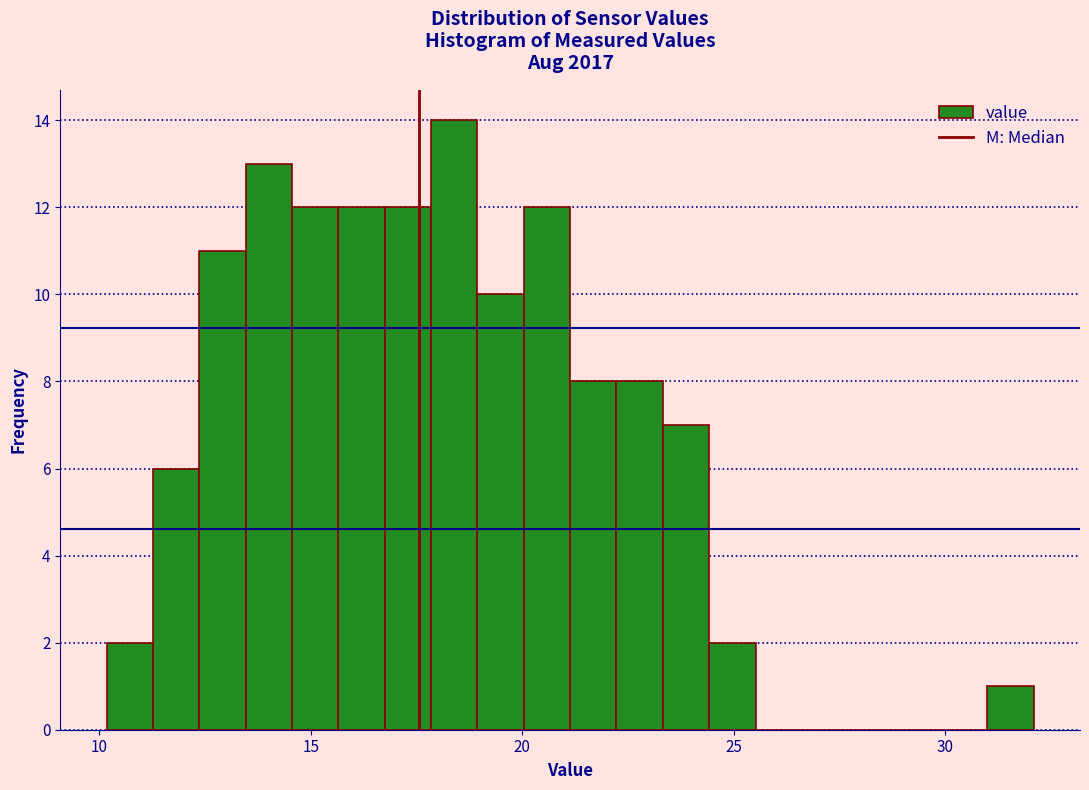

Read against the x-axis, roughly where is the centre of the tallest bar?

18.5